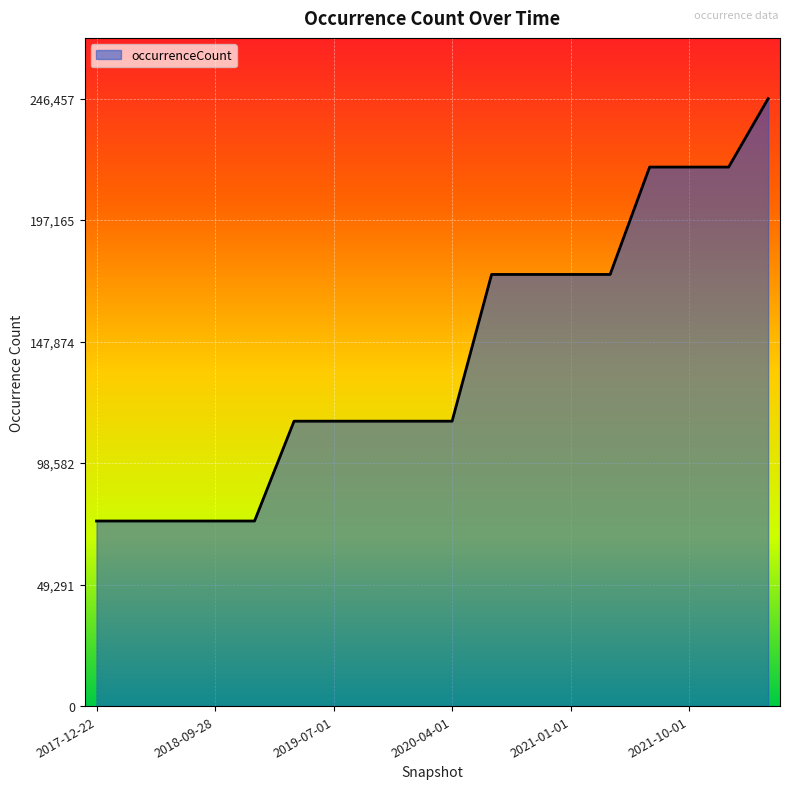

How many values are between 75092 and 175125?

14